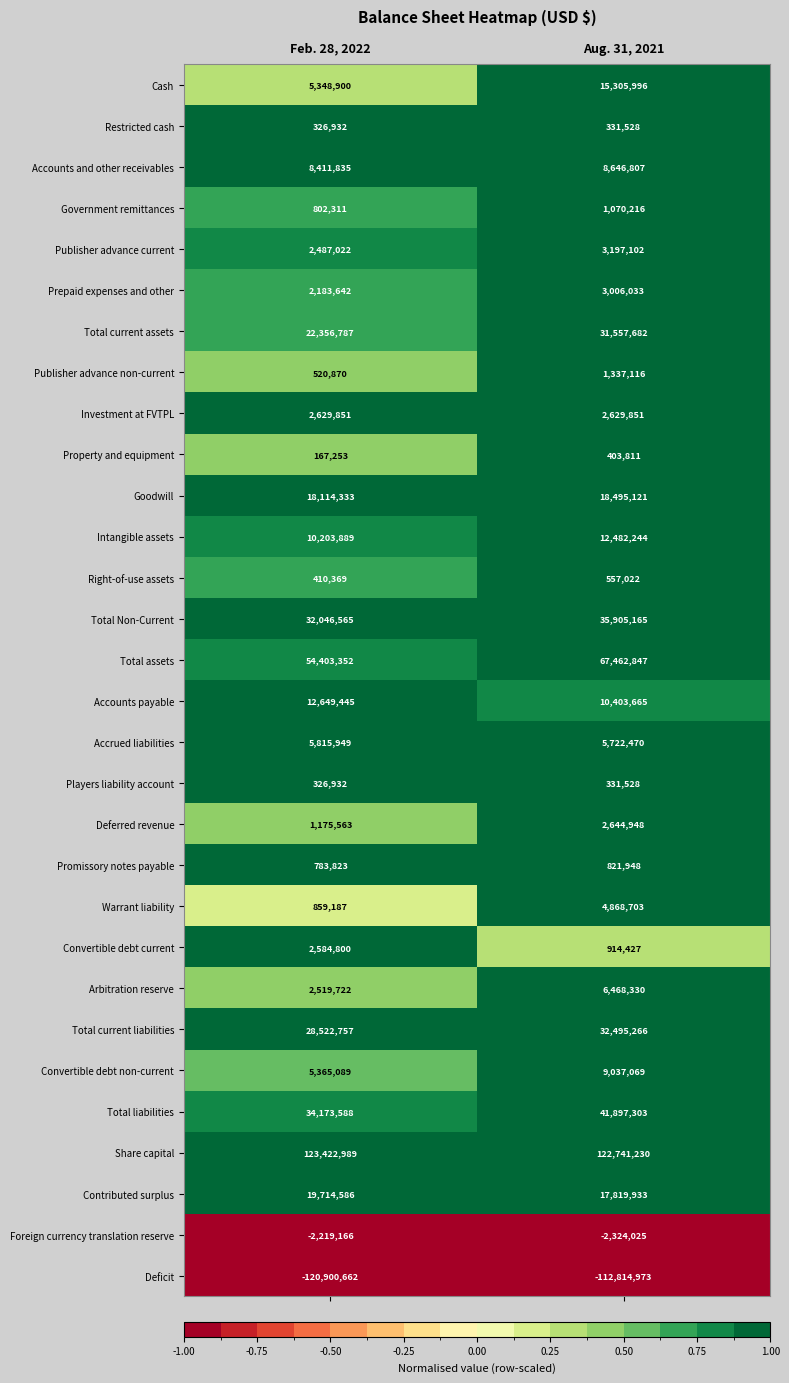

Which series has the largest total across all categories?

Share capital